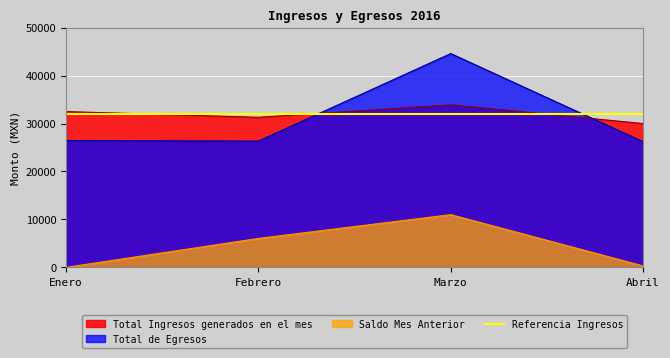

Is the value of Saldo Mes Anterior at Febrero greater than the value of Total Ingresos generados en el mes at Abril?

No